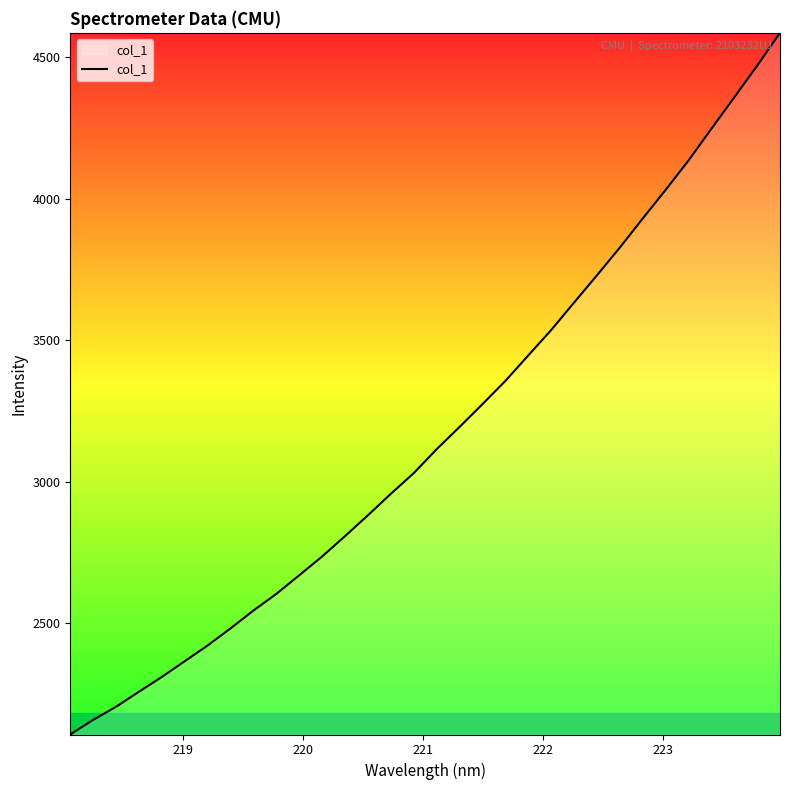

What is the maximum value shown in the chart?

4586.7